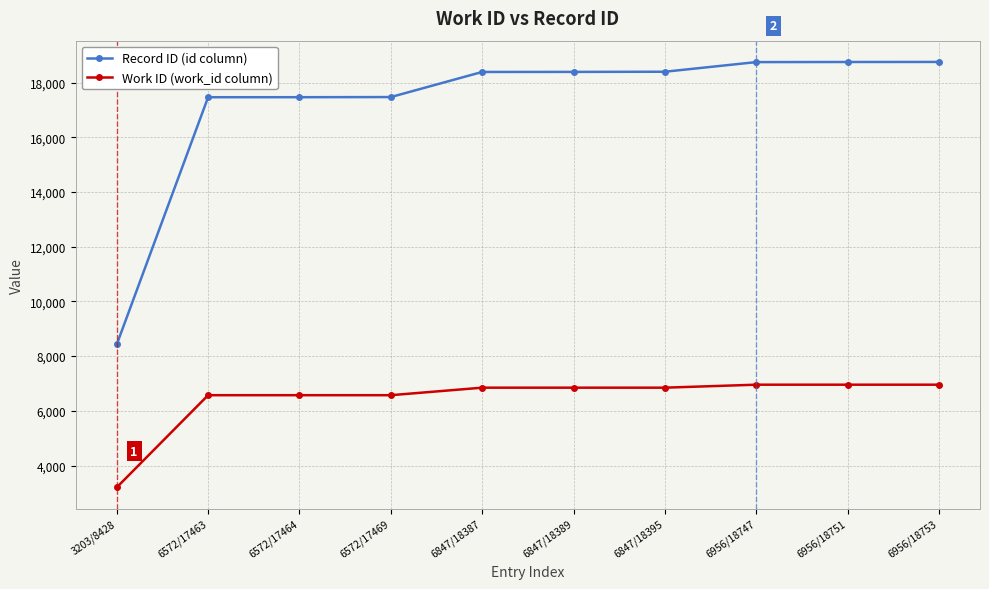

What is the label of the 9th point from the right?

6572/17463